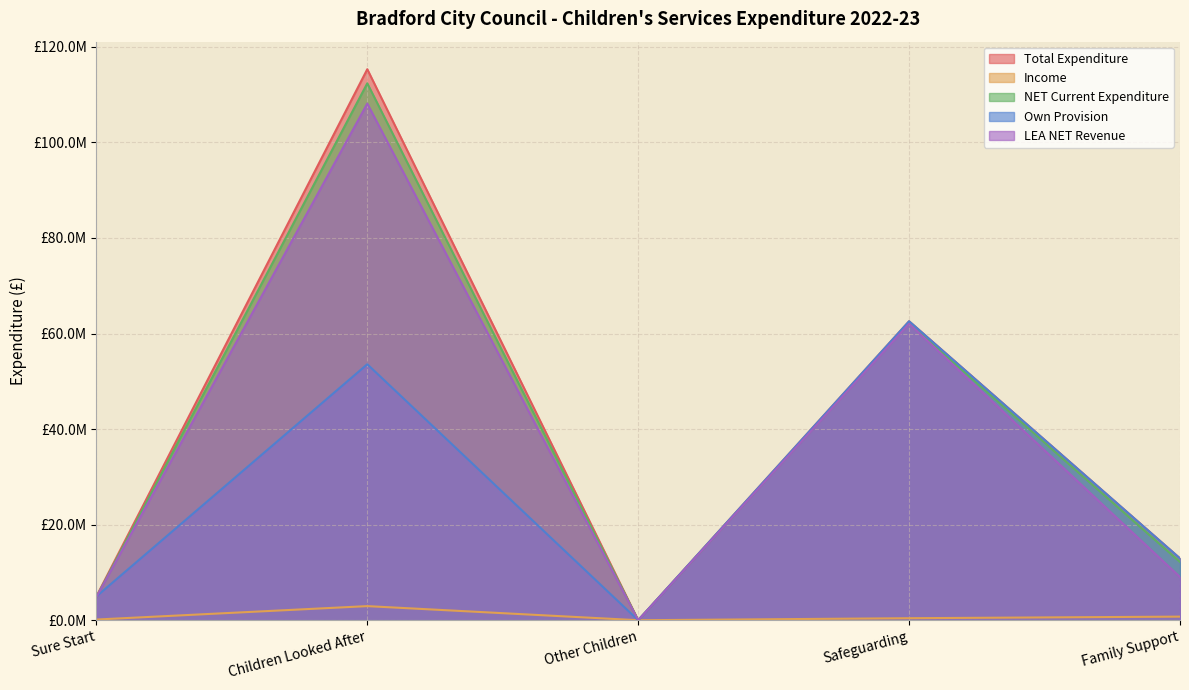

True or false: Total Expenditure has a value of 0 at Other Children.

True